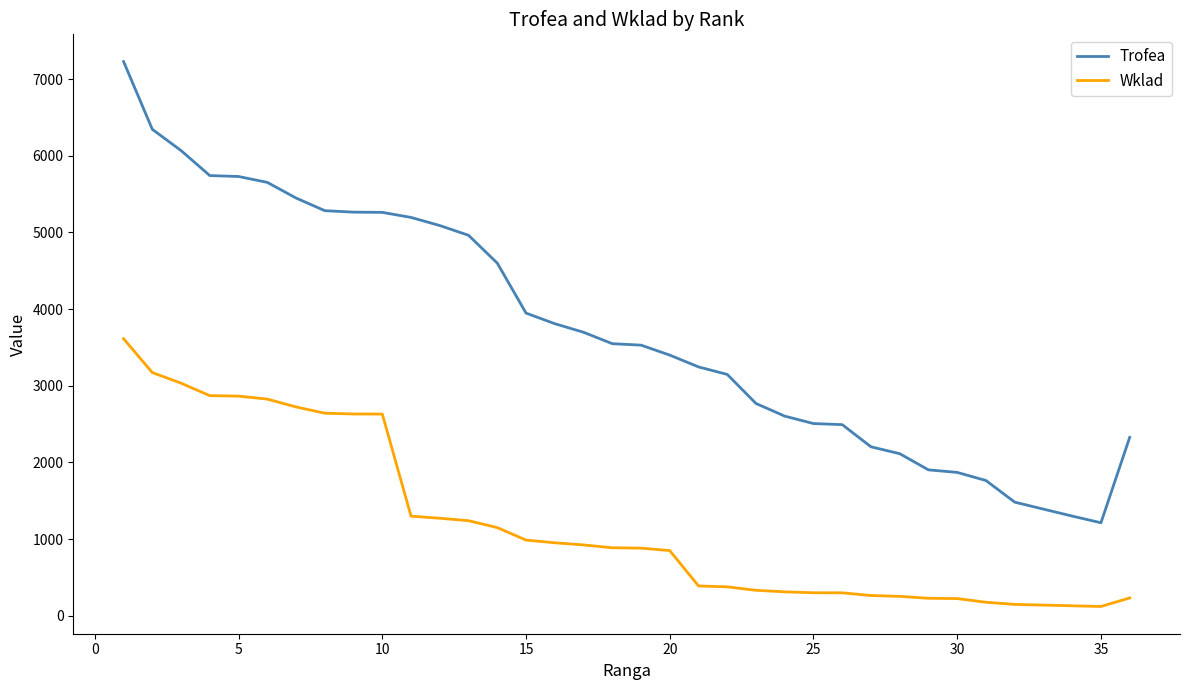

List the series in order of their peak value, highest first.

Trofea, Wklad